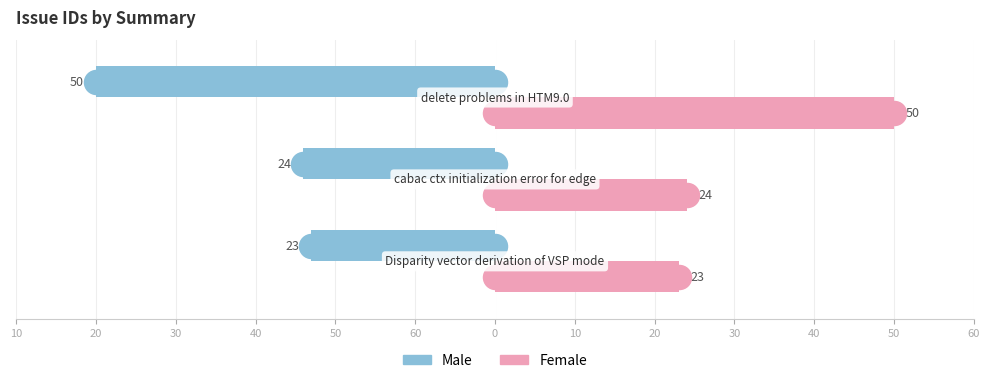

What are all the series names shown in the legend?

Male, Female